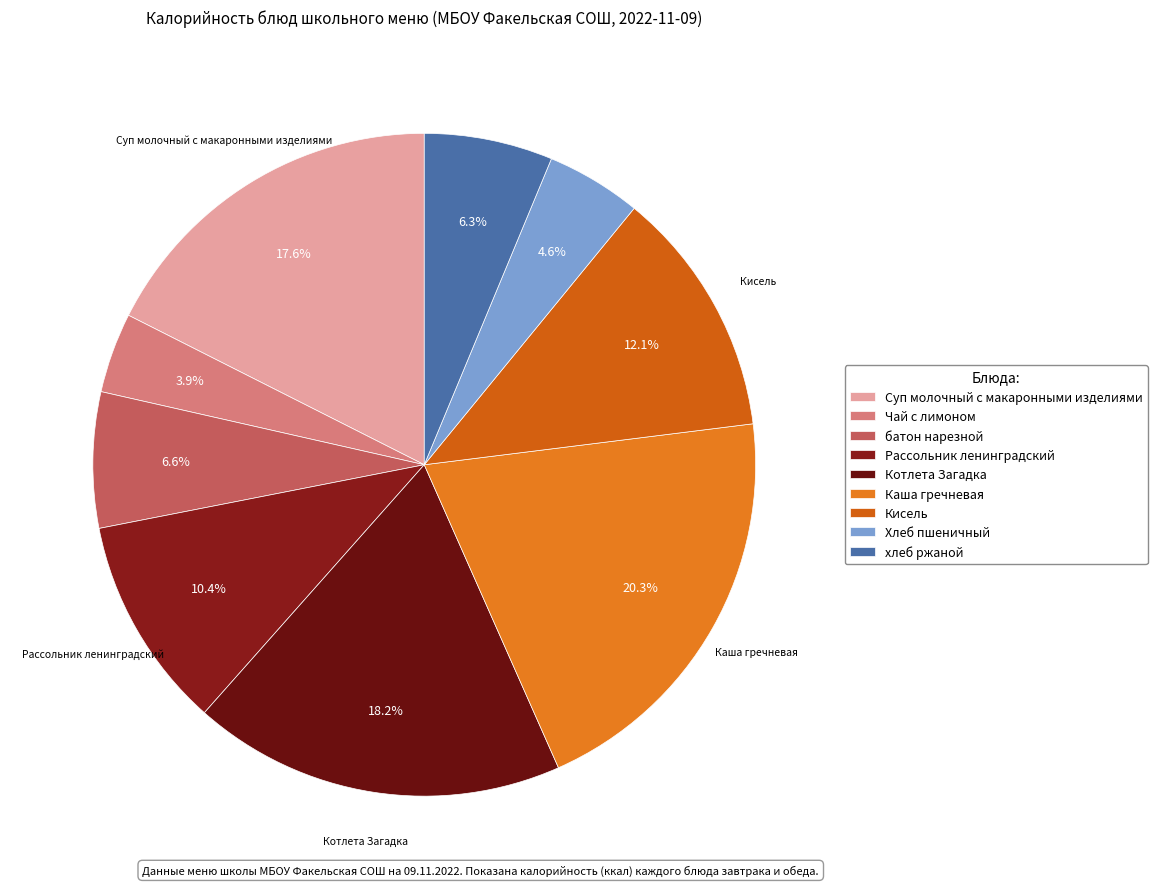

Is there a majority slice in this chart?

No